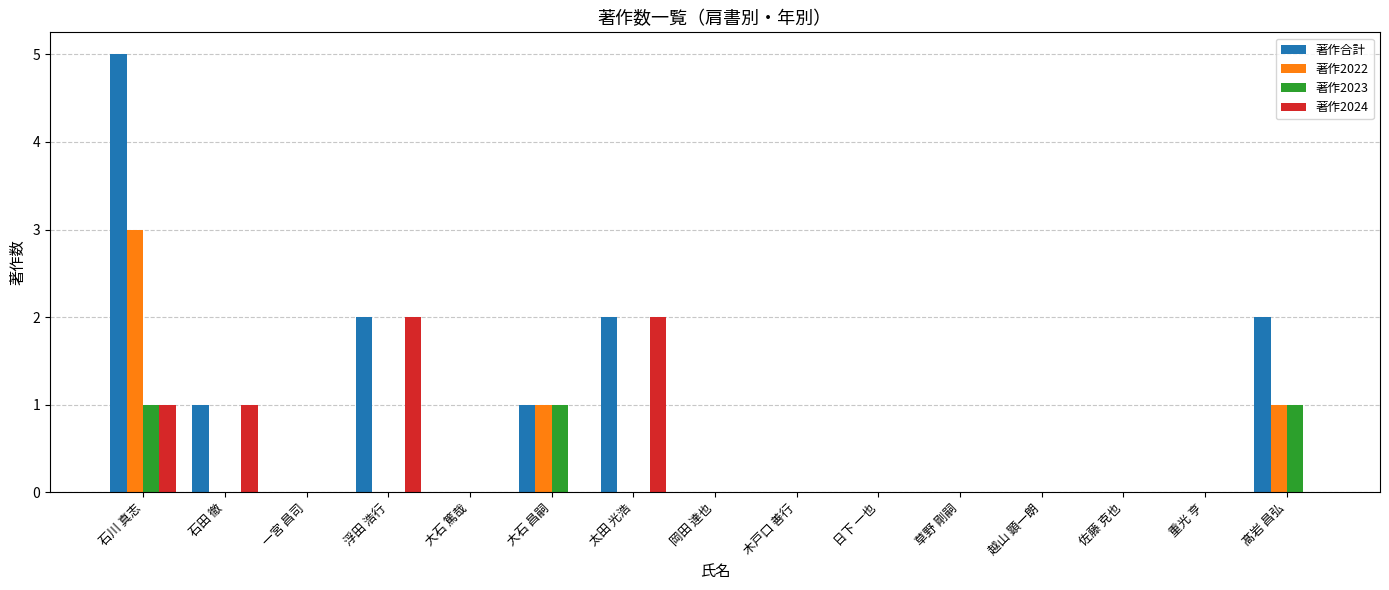

Count the number of data series in this chart.

4